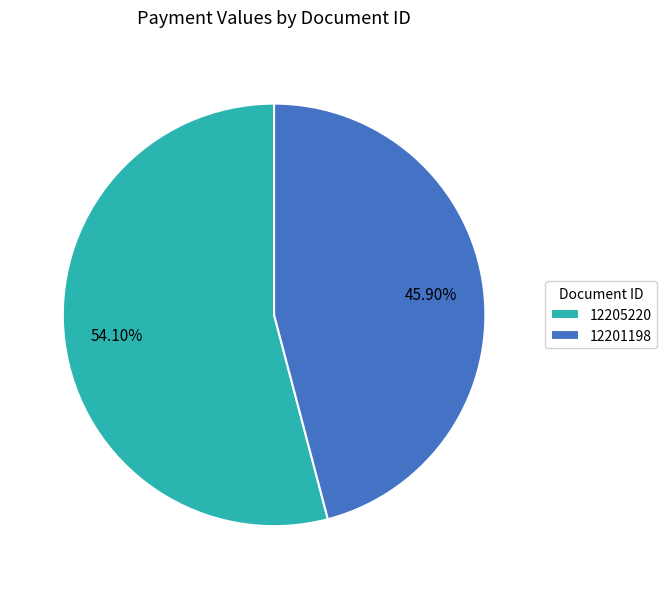

Which has a higher value, 12201198 or 12205220?

12205220